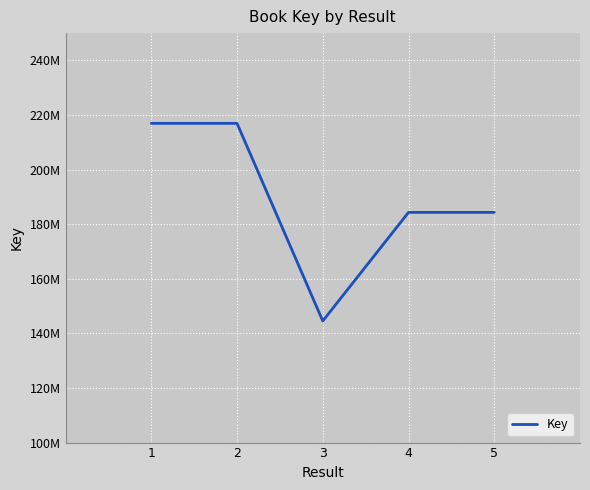

Is it true that the value at 2 is 216944091?

True